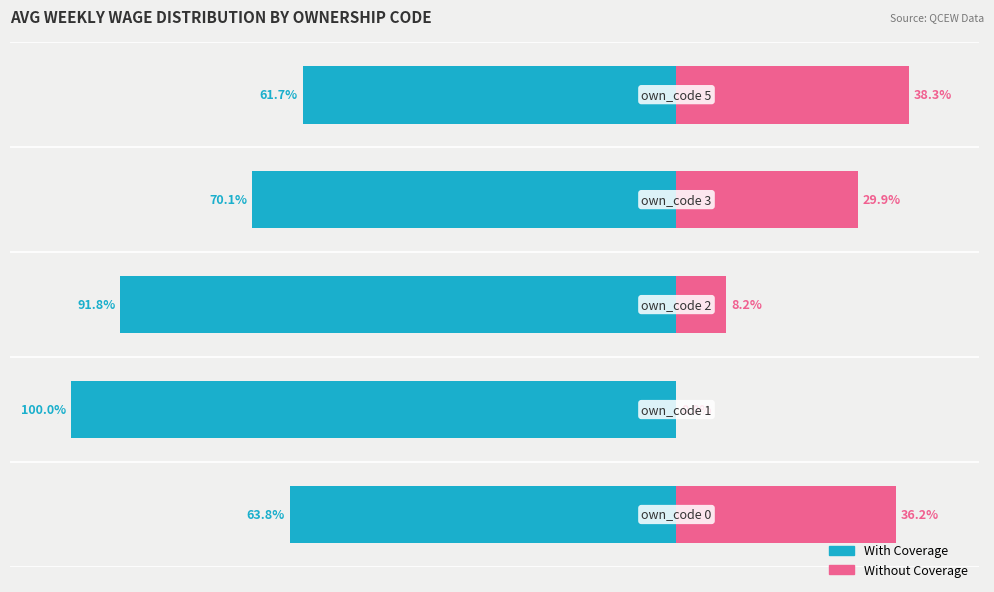

What is the sum of all With Coverage values?

-387.4